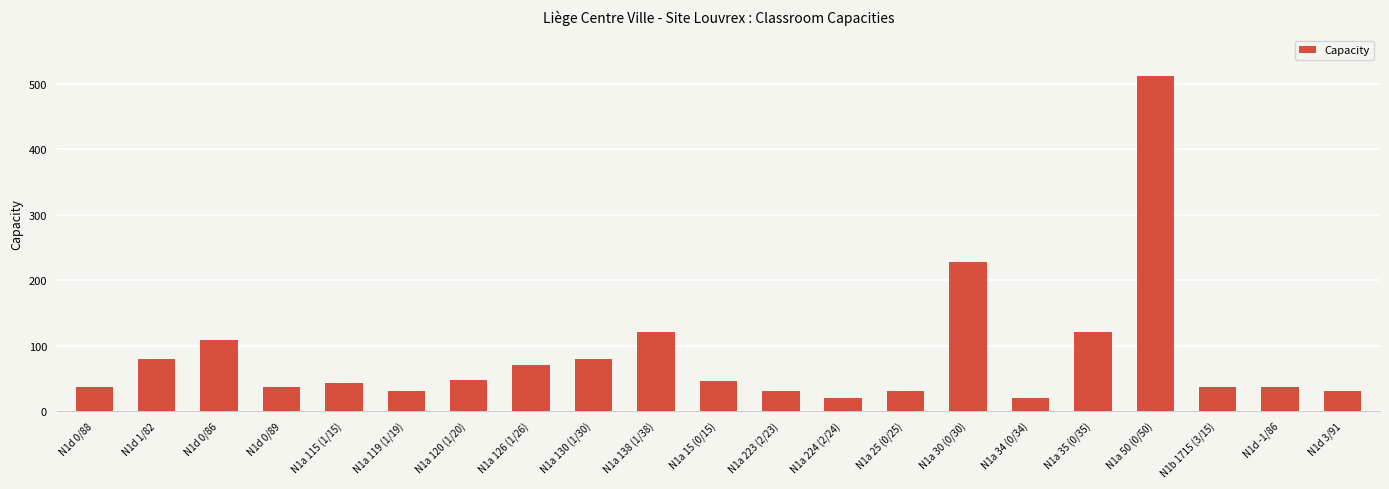

Are the bars grouped side by side (vs. stacked)?

No